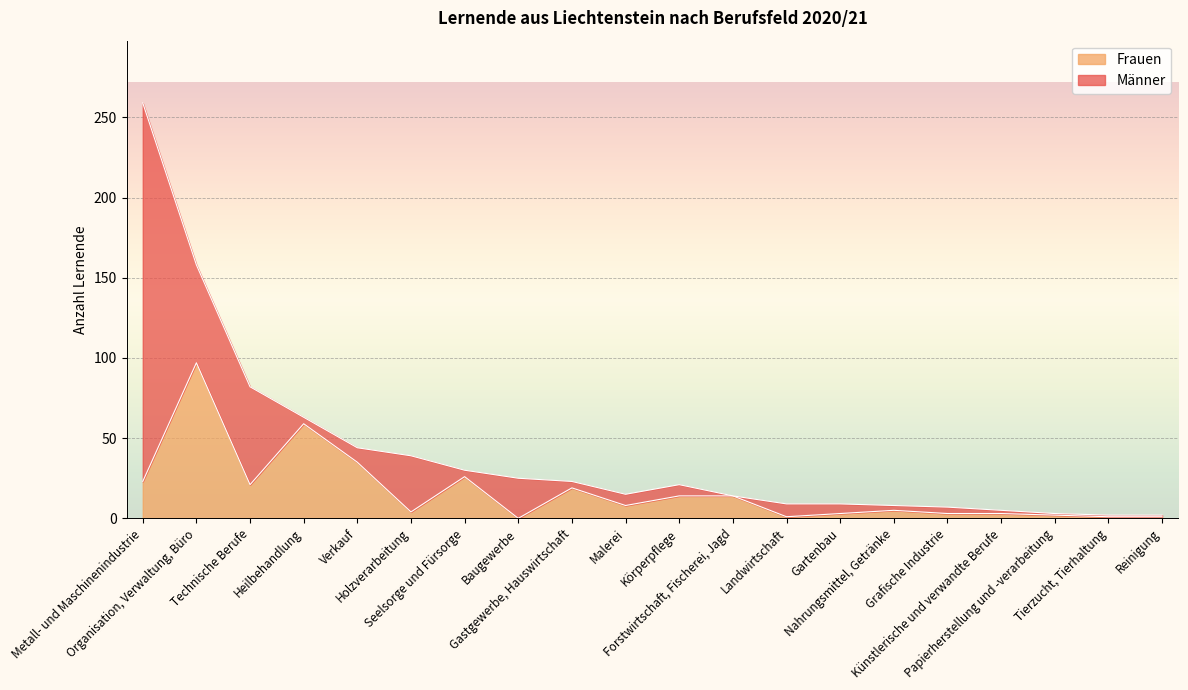

What position from the right is Künstlerische und verwandte Berufe?

4